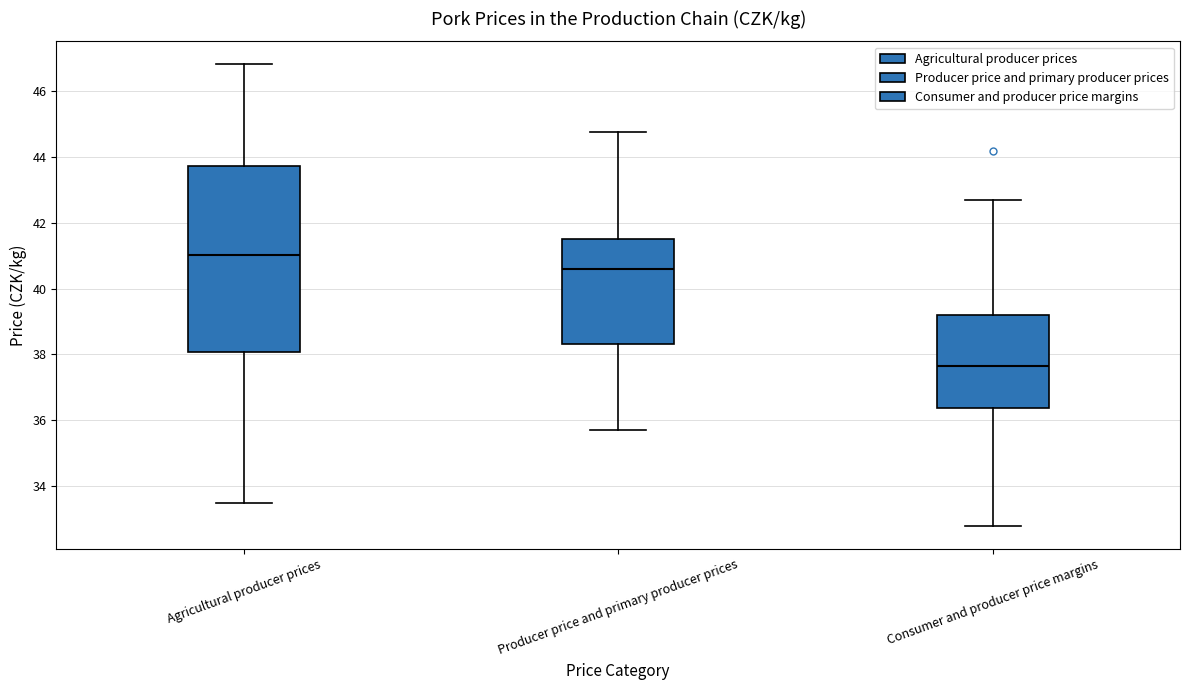

Which box's median line is the lowest?

Consumer and producer price margins